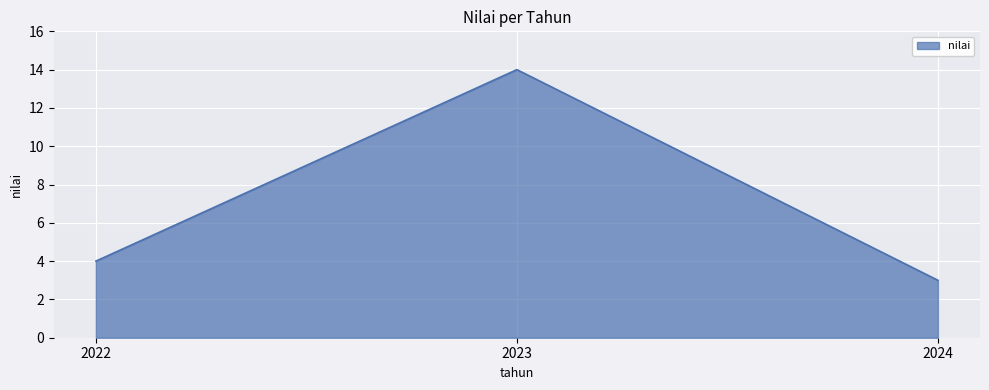

Reading right to left, what are all the values shown in this chart?

3	14	4